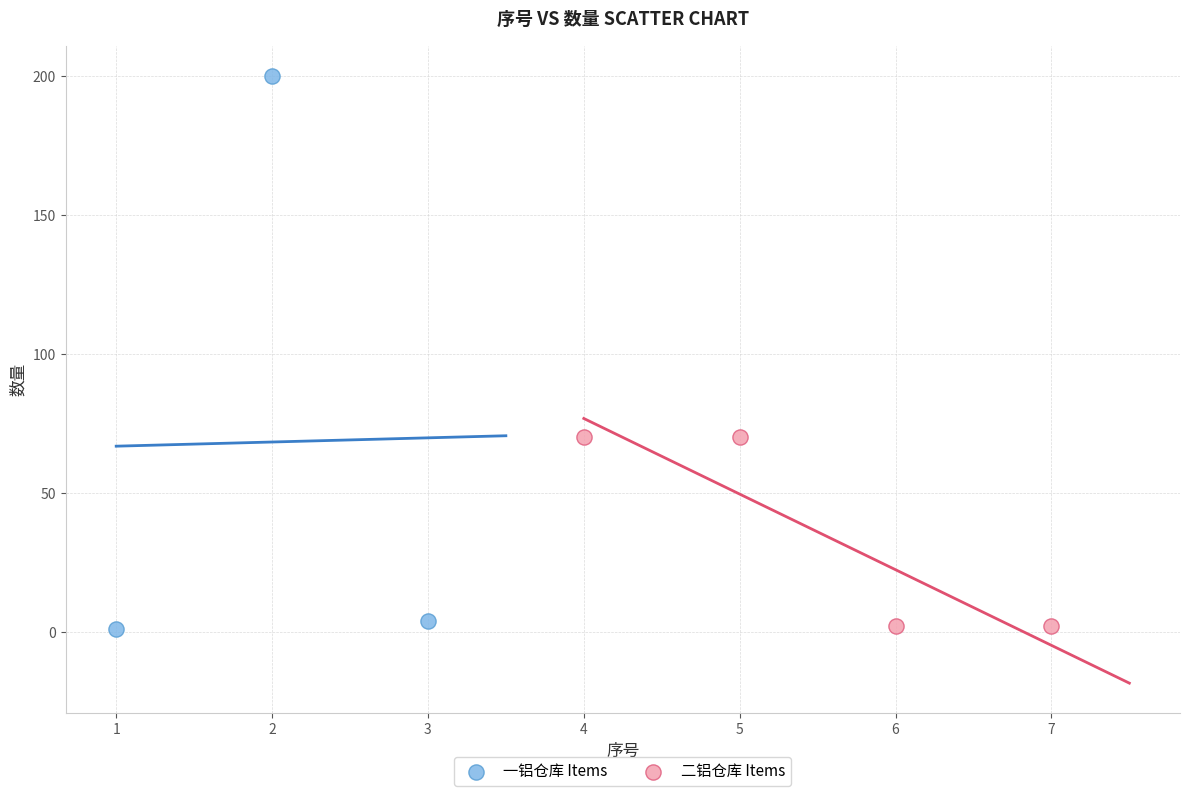

Which series reaches the maximum Y coordinate?

一铝仓库 Items